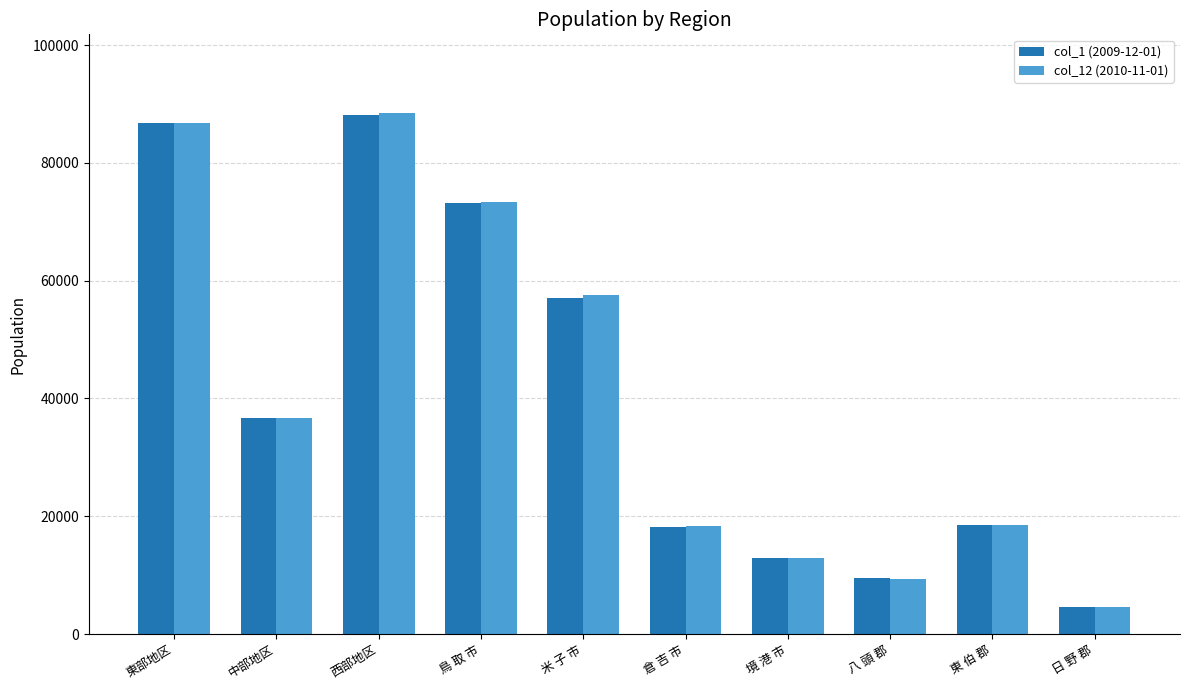

Is it true that col_12 (2010-11-01) equals 88553 at 西部地区?

True